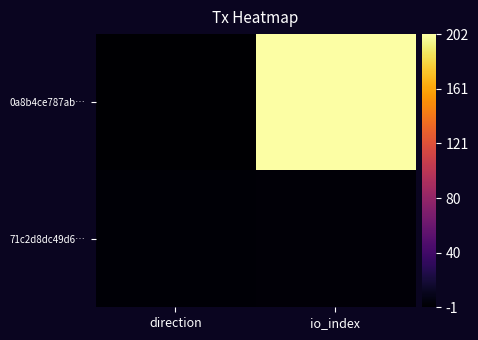

What is the smallest value displayed?

-1